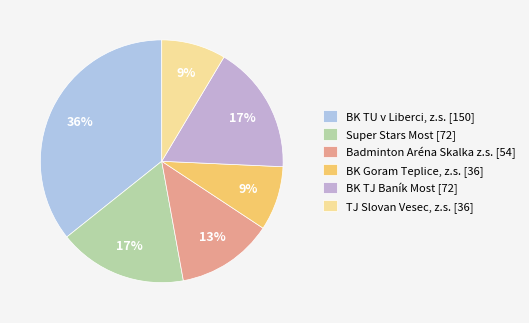

To the nearest percent, what is the average slice percentage?

17%